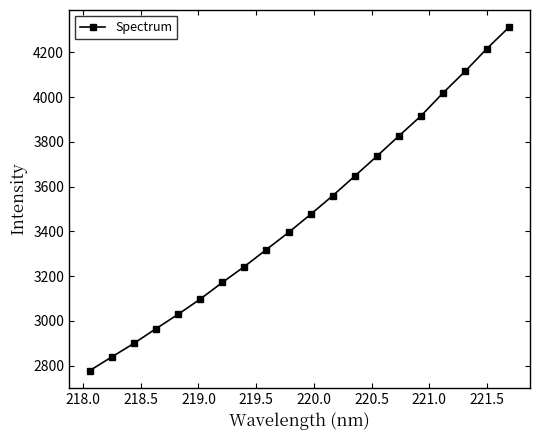

What is the maximum value shown in the chart?

4312.5